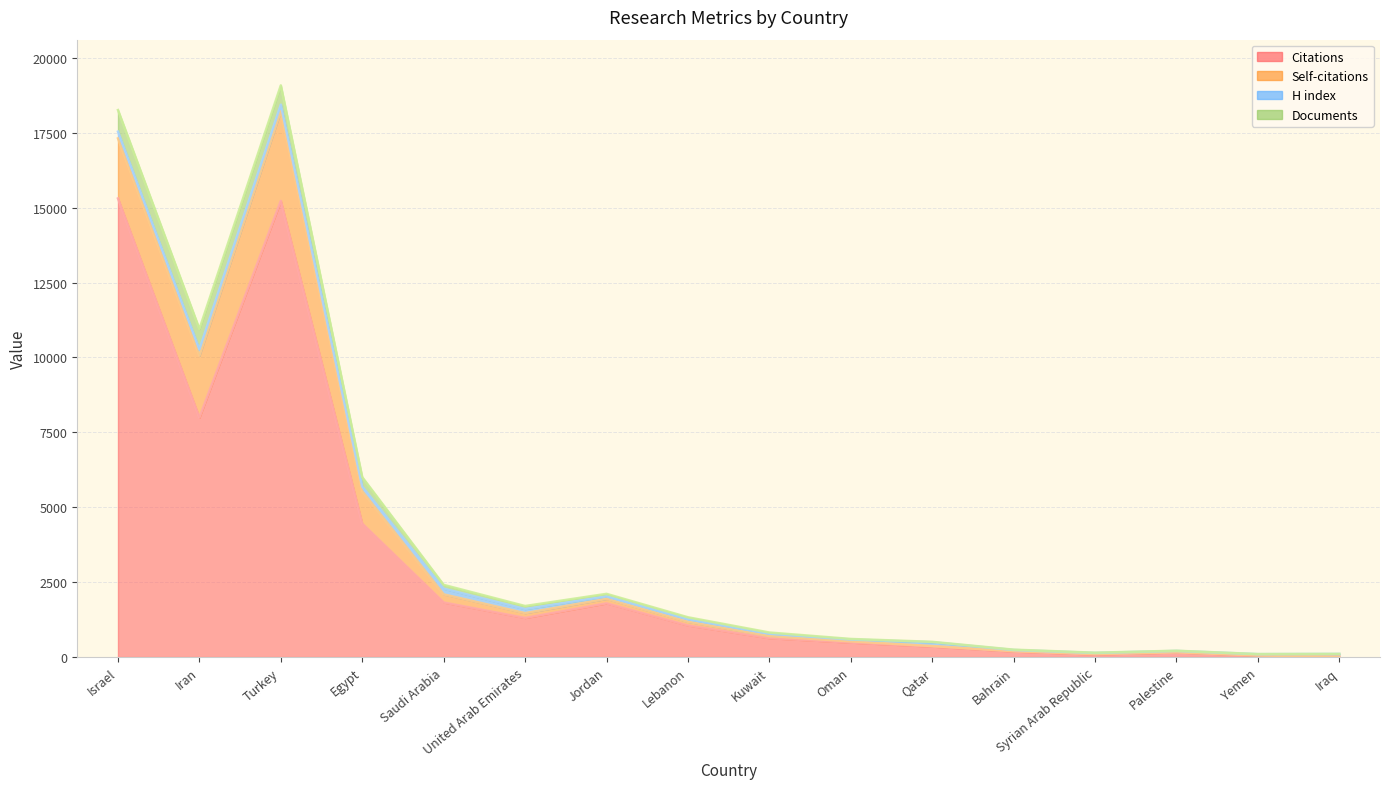

True or false: Self-citations and H index cross at least once.

True